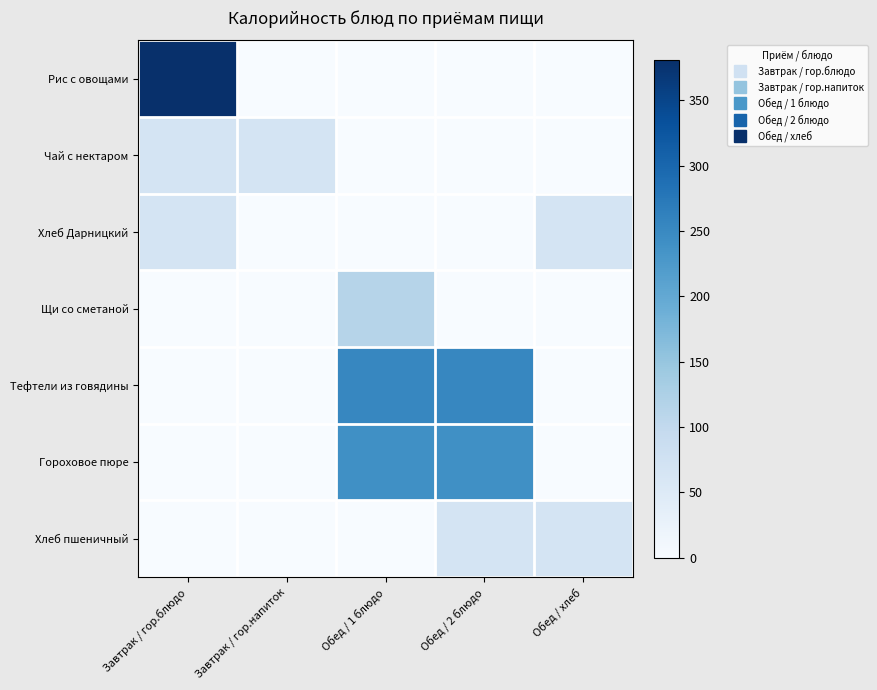

Which category has the highest value across all series?

Завтрак / гор.блюдо